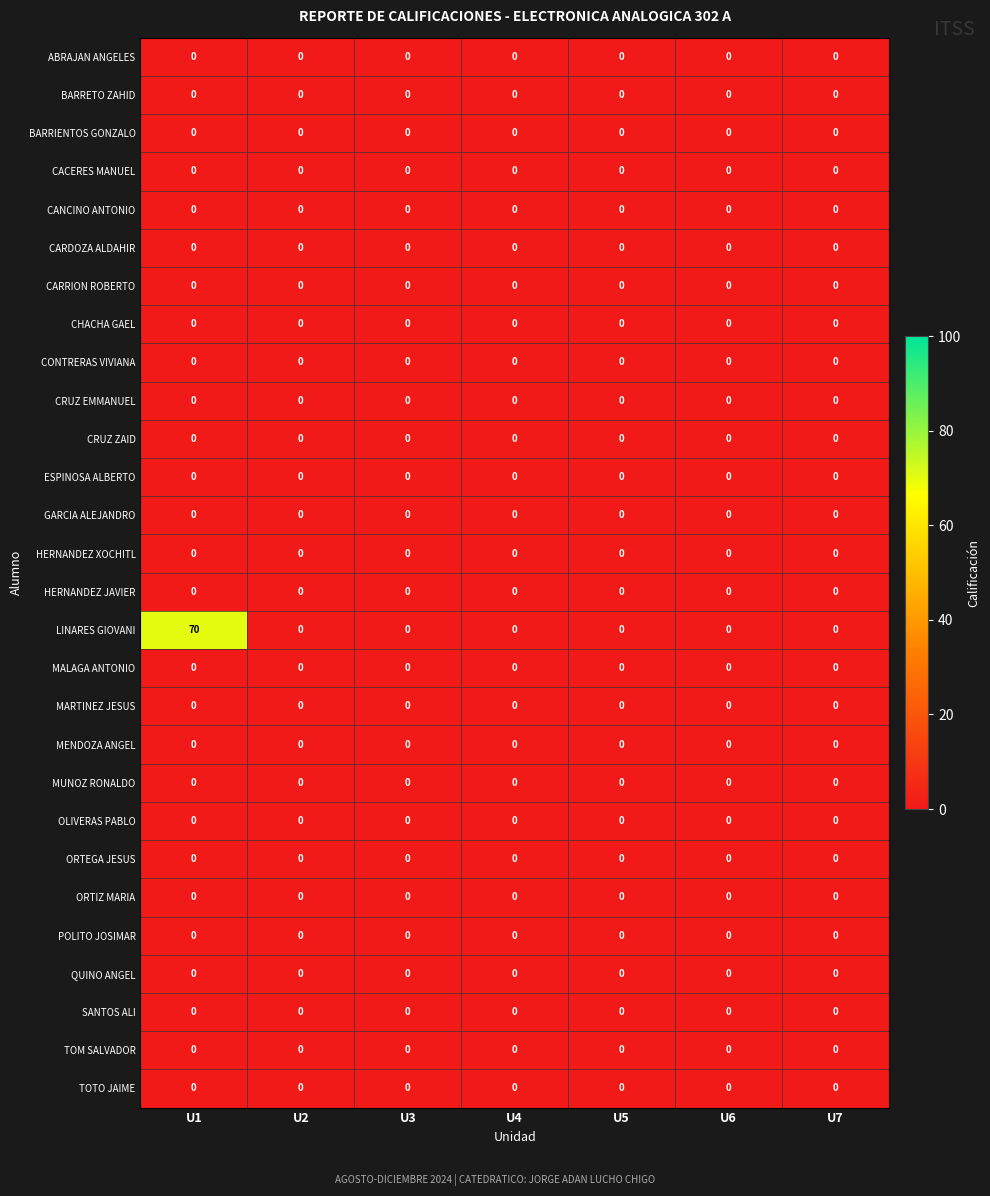

What is the maximum value shown in the chart?

70